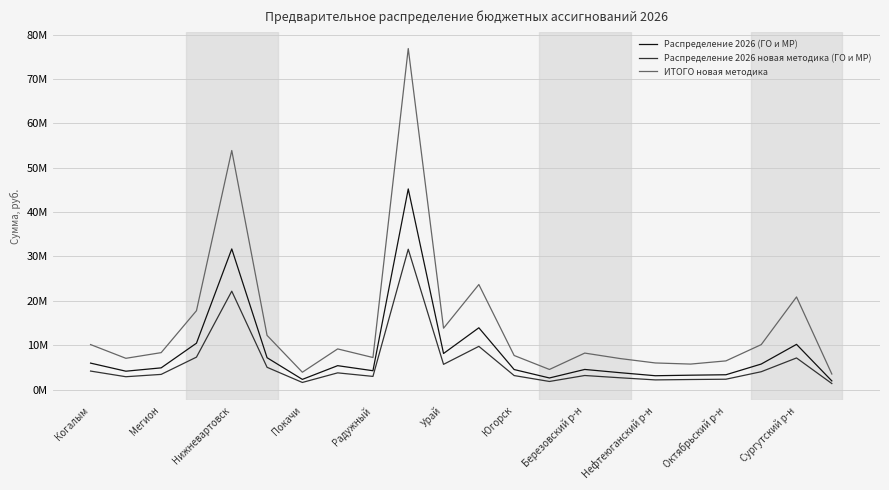

What are all the series names shown in the legend?

Распределение 2026 (ГО и МР), Распределение 2026 новая методика (ГО и МР), ИТОГО новая методика